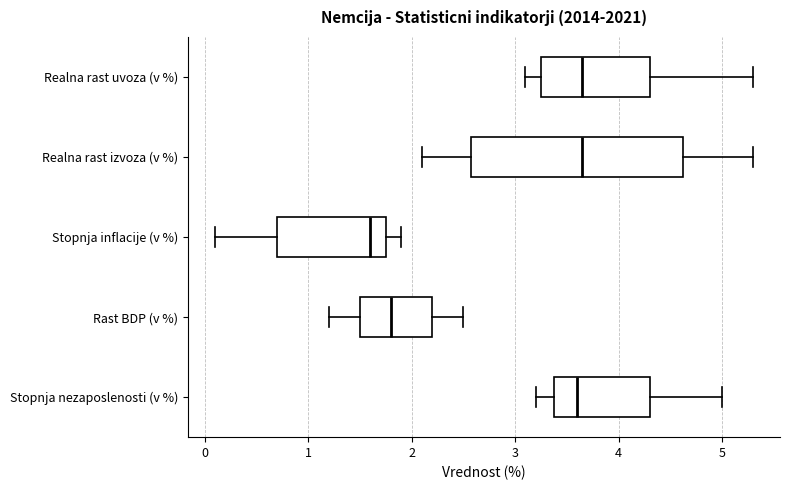

Which box is the widest, from its left edge to its right edge?

Realna rast izvoza (v %)